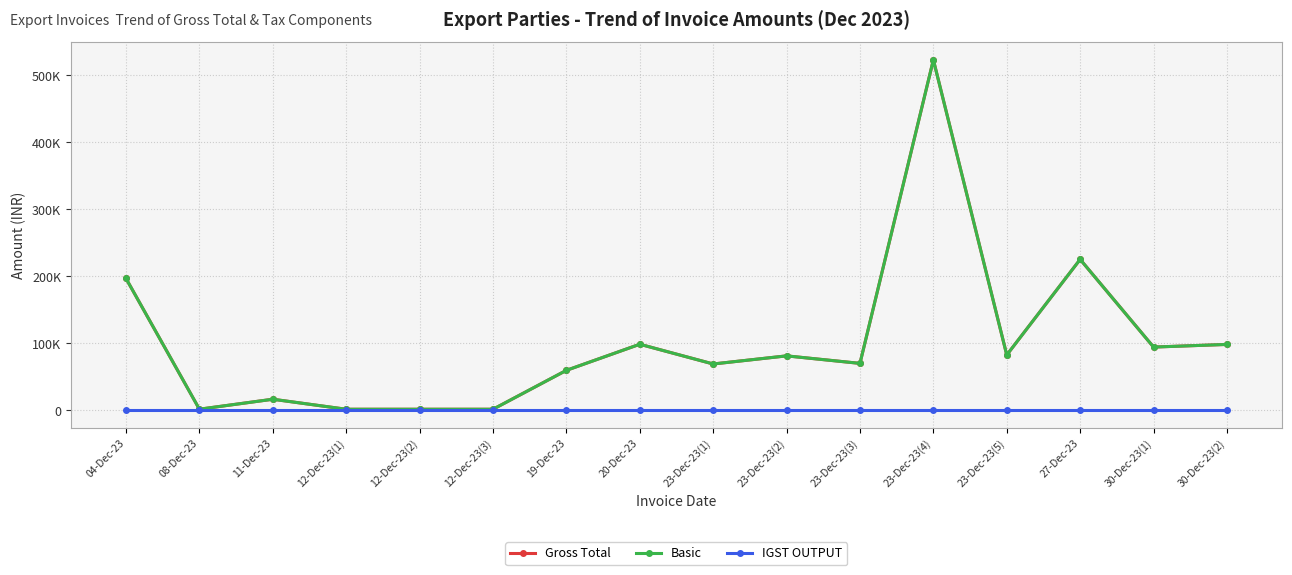

At which category is the sum across all series the highest?

23-Dec-23(4)